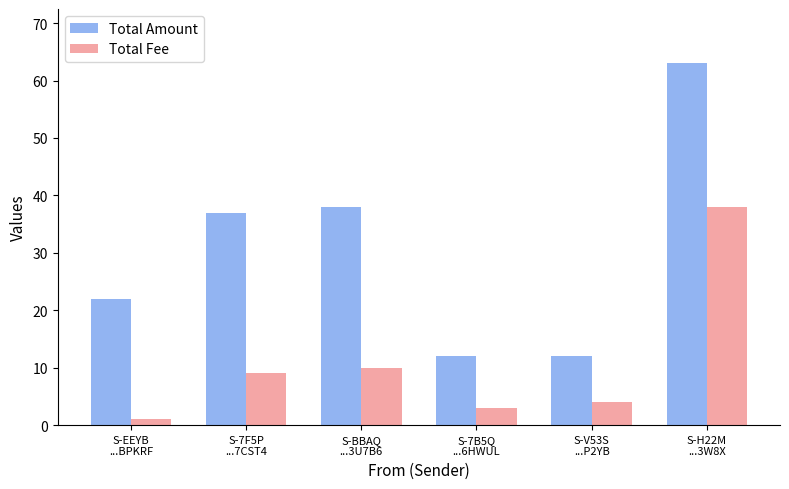

Which category has the highest value across all series?

S-H22M
...3W8X